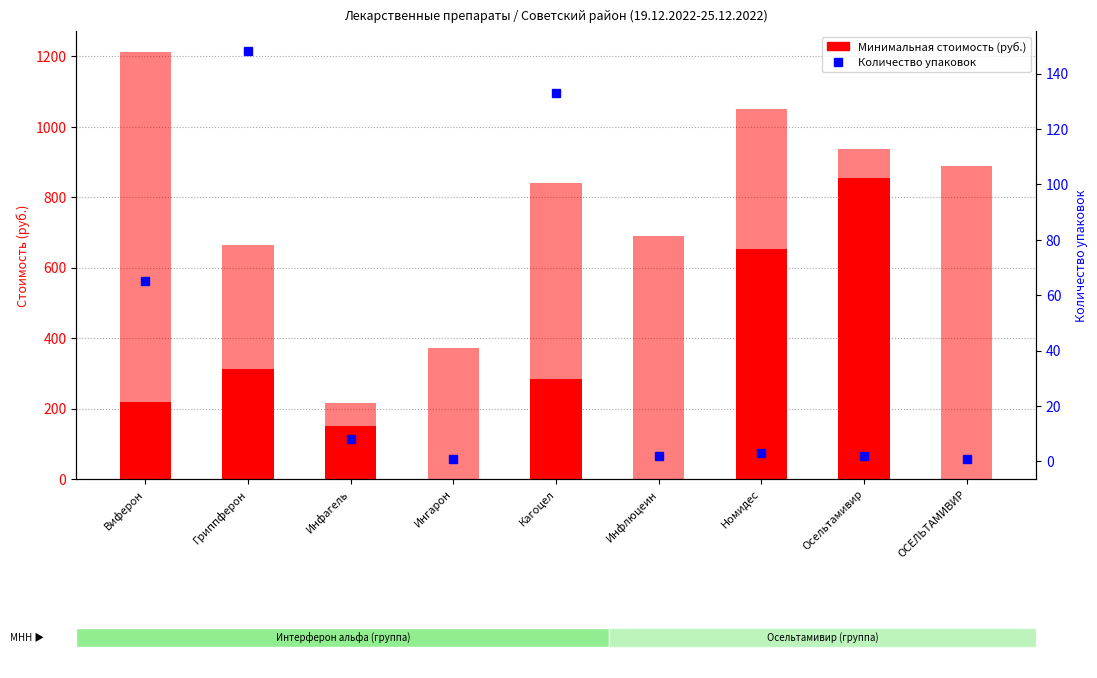

What is the difference between the Минимальная стоимость values at Осельтамивир and ОСЕЛЬТАМИВИР?

853